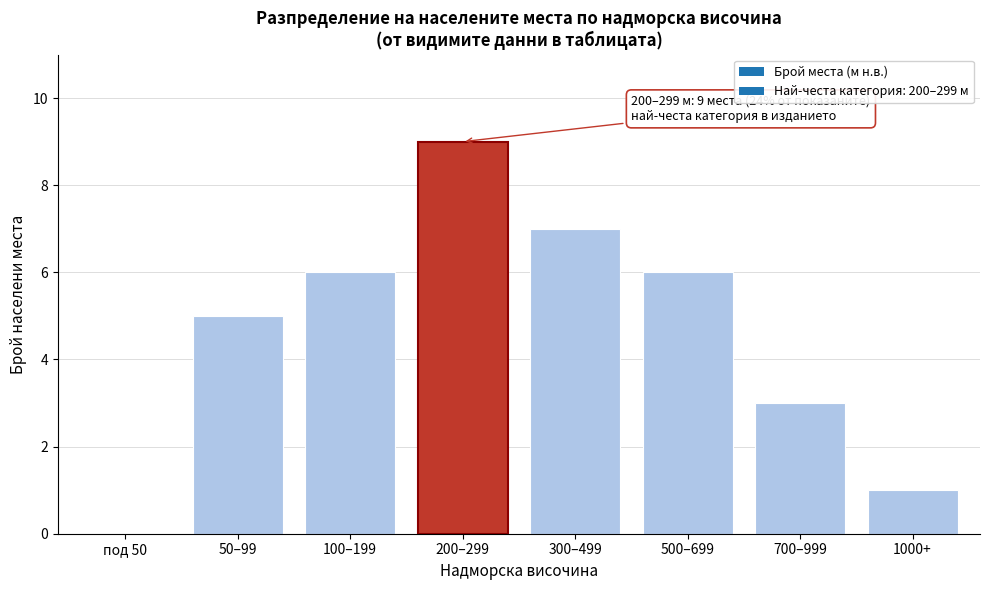

Reading left to right, what are all the values shown in this chart?

под 50=0	50–99=5	100–199=6	200–299=9	300–499=7	500–699=6	700–999=3	1000+=1